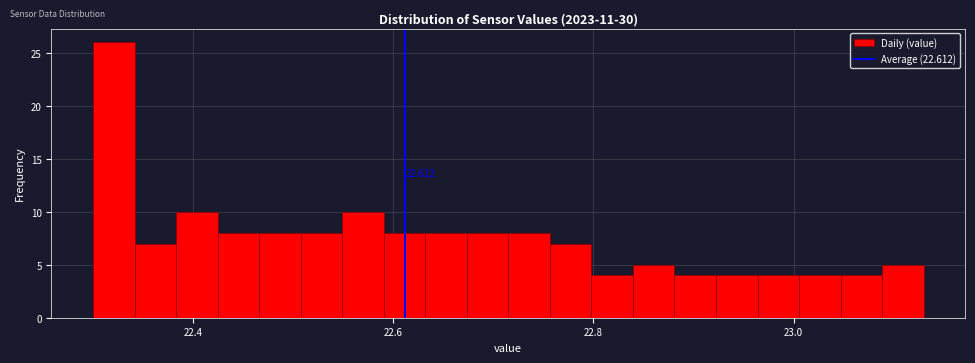

Around what value on the x-axis is the tallest bar? Give the approximate position of its centre, as read against the axis.

22.32